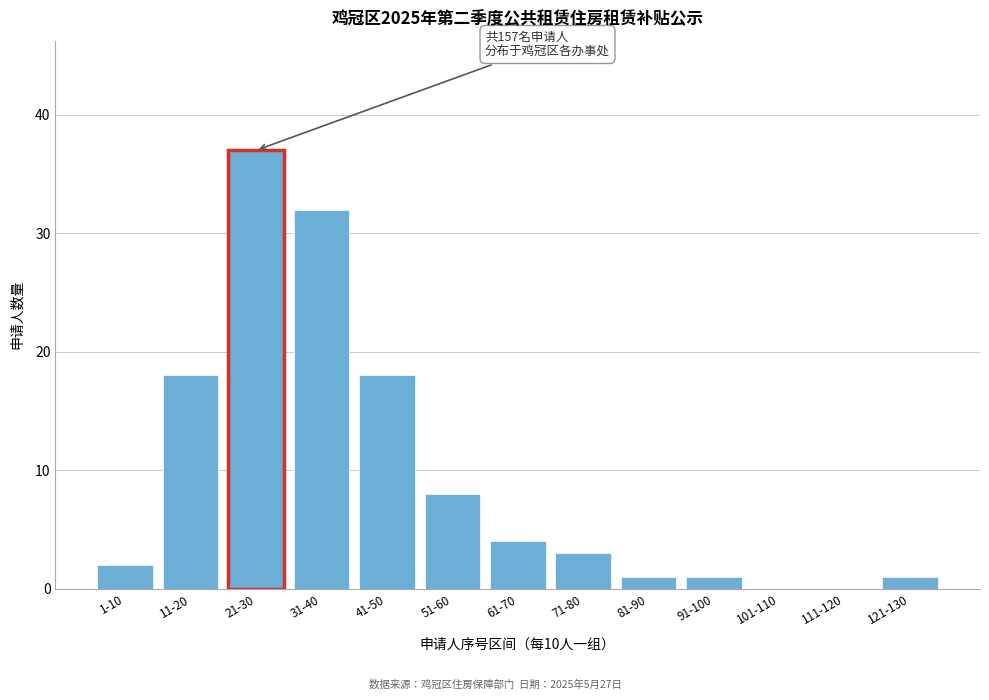

Reading right to left, what are all the values shown in this chart?

121-130=1	111-120=0	101-110=0	91-100=1	81-90=1	71-80=3	61-70=4	51-60=8	41-50=18	31-40=32	21-30=37	11-20=18	1-10=2